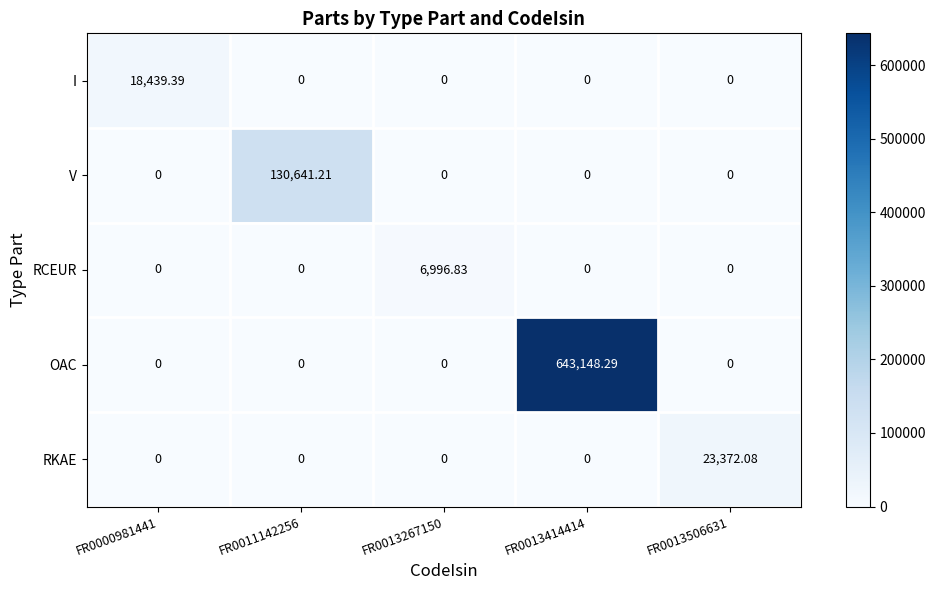

What is the difference between the highest and lowest values at FR0013414414?

643148.3